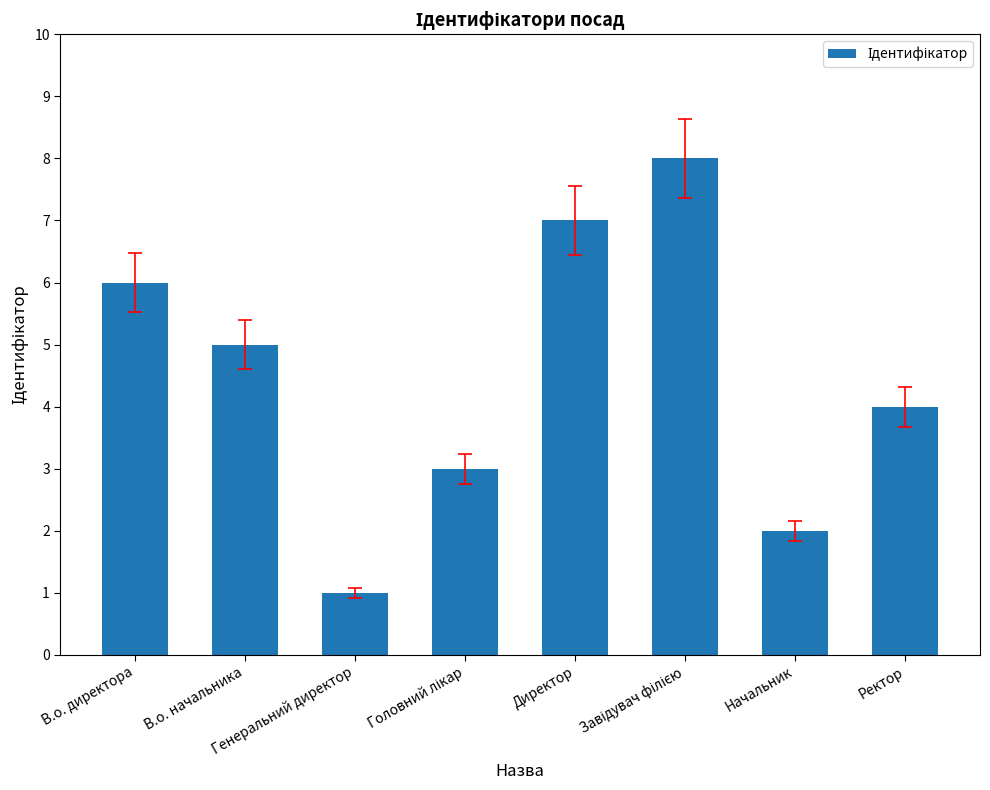

What is the difference between the second highest and minimum values?

6